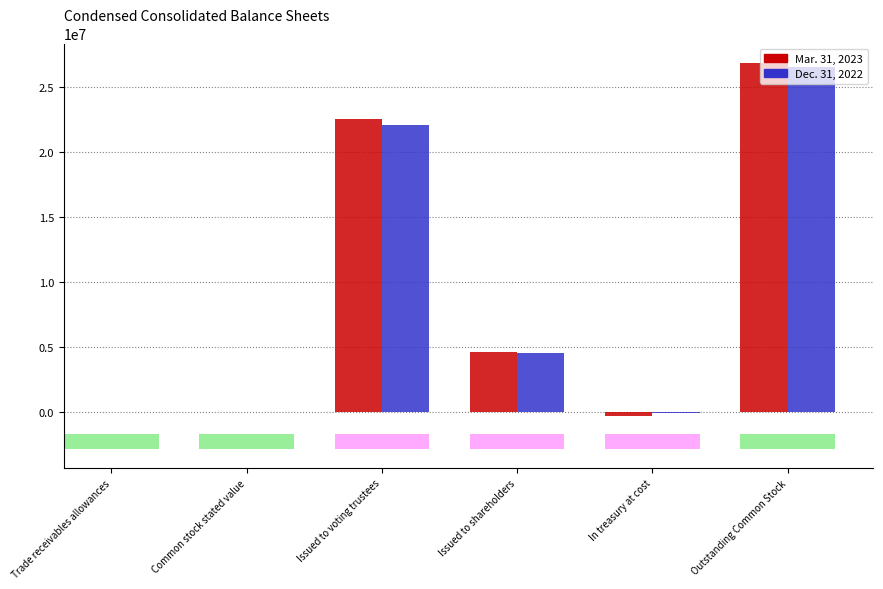

True or false: Dec. 31, 2022 has a value of 20.0 at Common stock stated value.

True